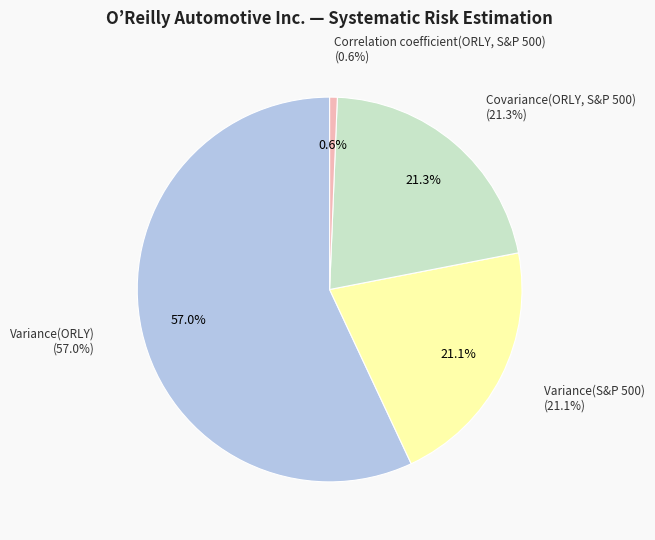

What percentage is the Variance(S&P 500) slice, to the nearest percent?

21%